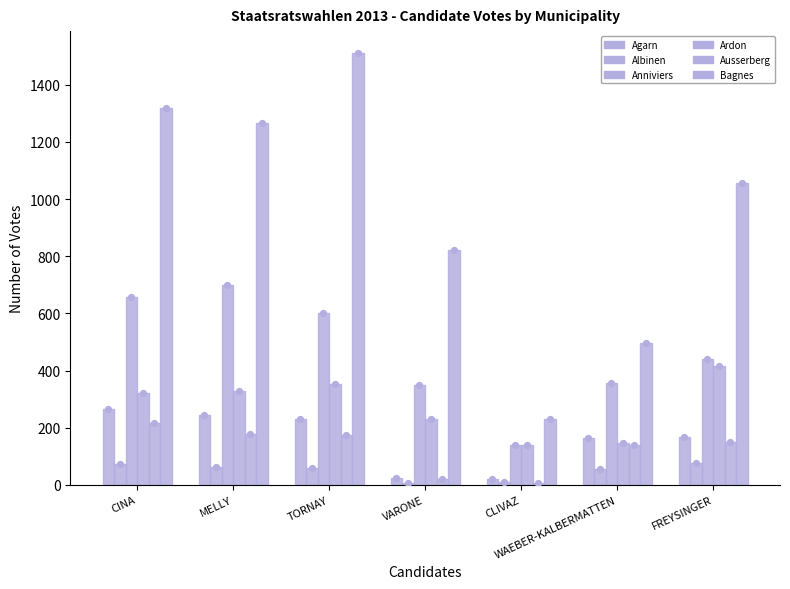

What are all the series names shown in the legend?

Agarn, Albinen, Anniviers, Ardon, Ausserberg, Bagnes